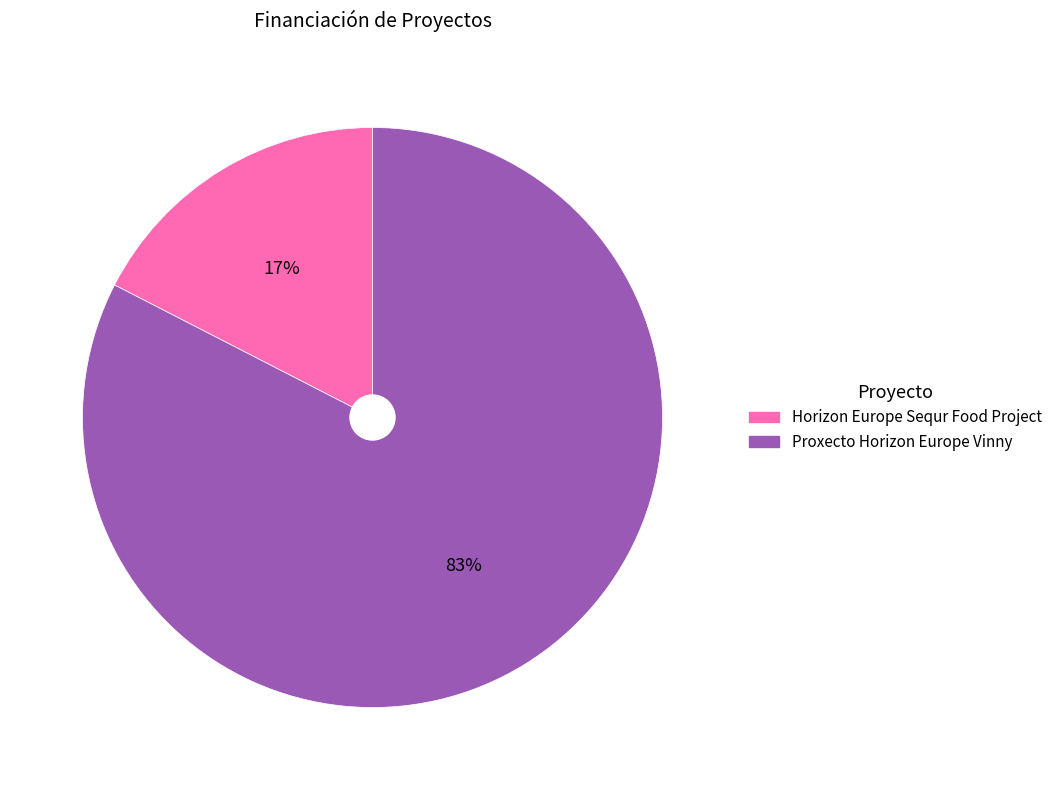

What is the smallest slice in the pie chart?

Horizon Europe Sequr Food Project